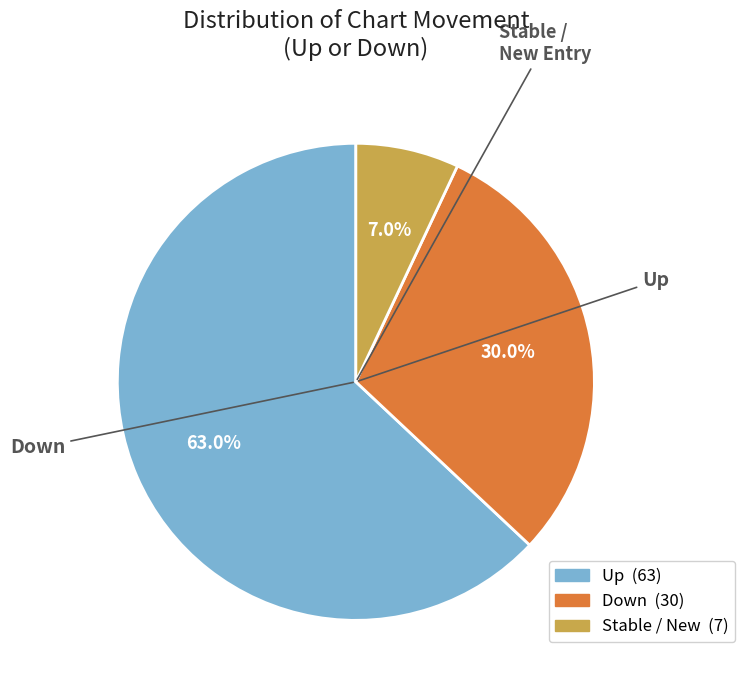

How many slices are in this pie chart?

3